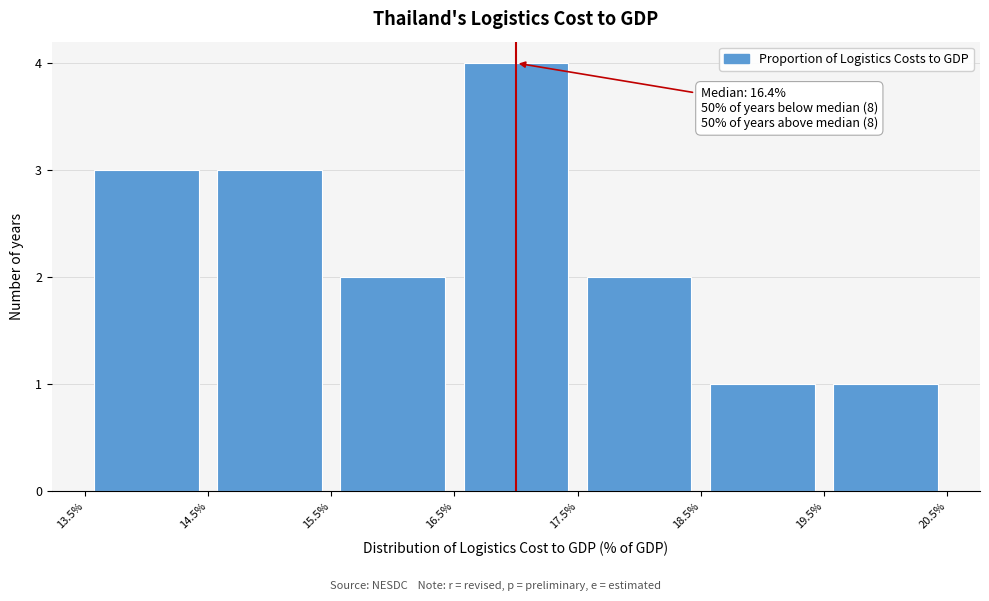

Which range on the x-axis has the tallest bar?

16.5% to 17.5%